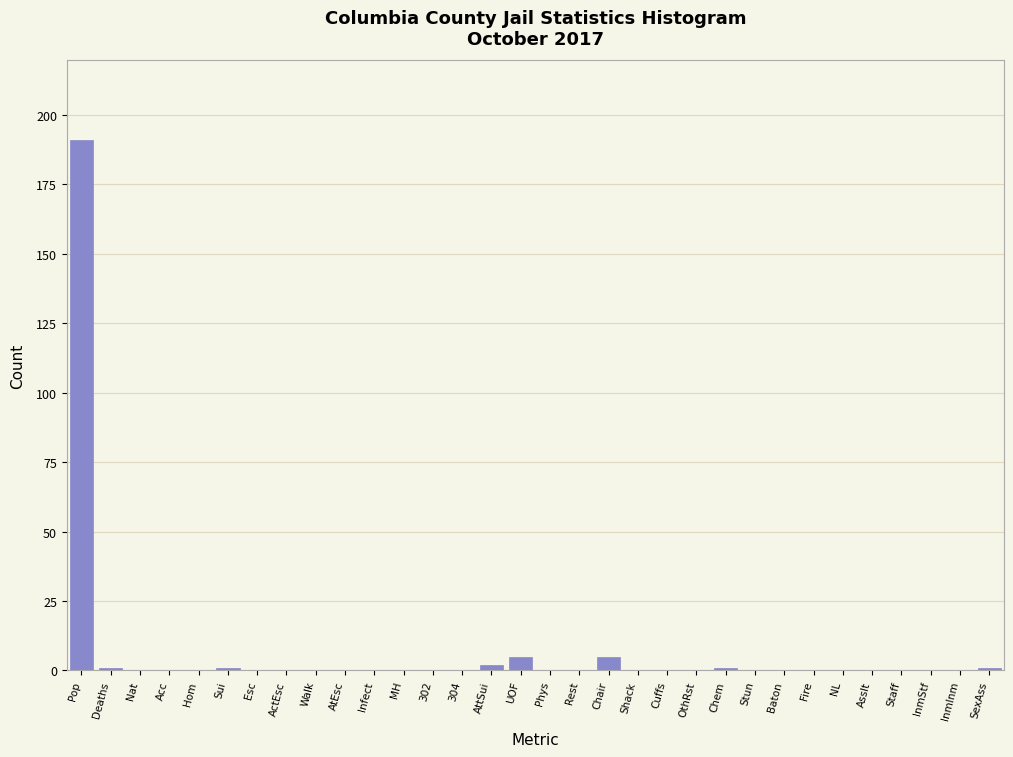

True or false: the data shows 0 at Shack.

True